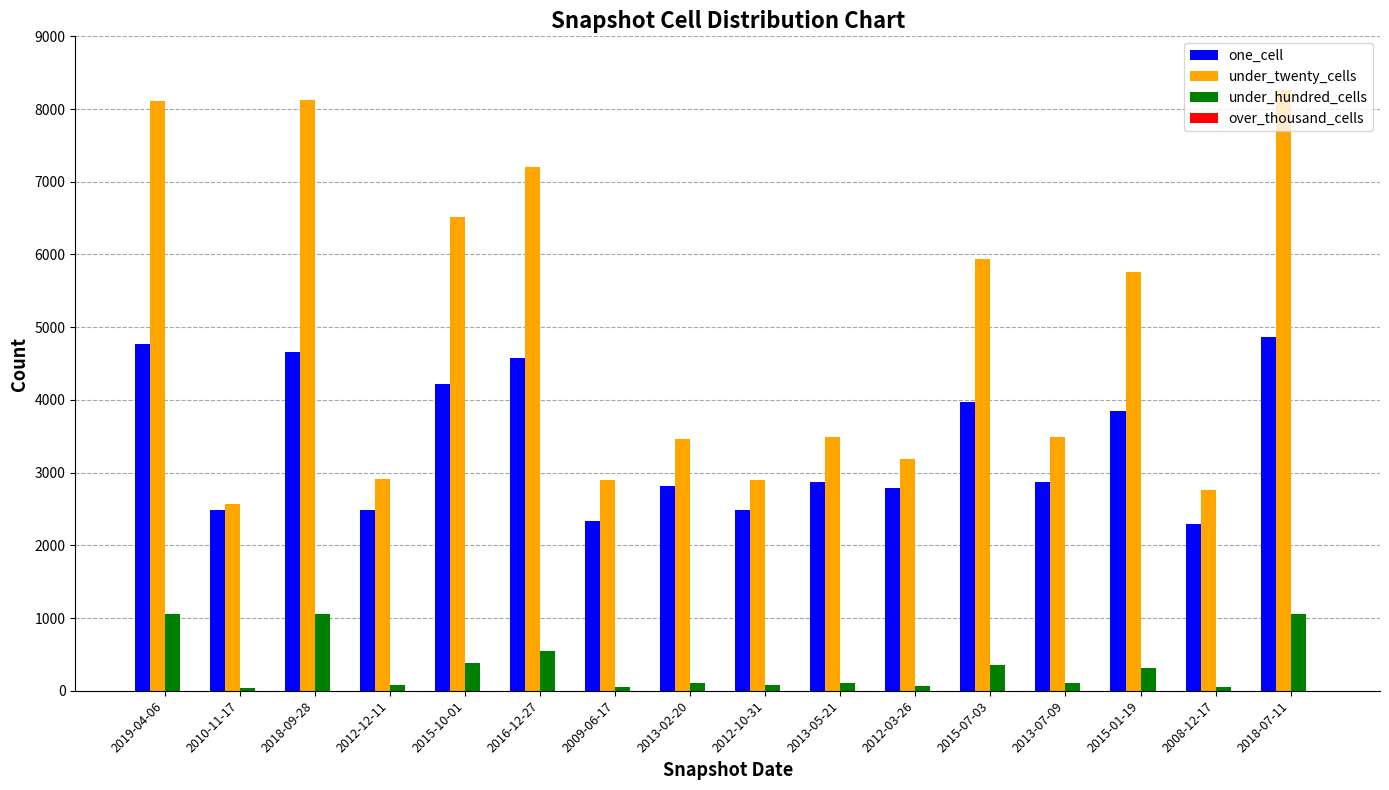

Rank the series by their maximum value, from highest to lowest.

under_twenty_cells, one_cell, under_hundred_cells